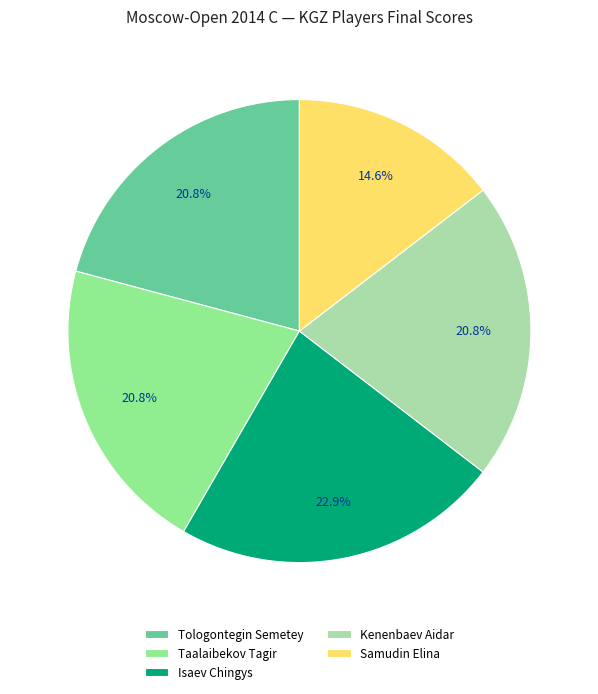

Which category has the biggest portion of the pie?

Isaev Chingys